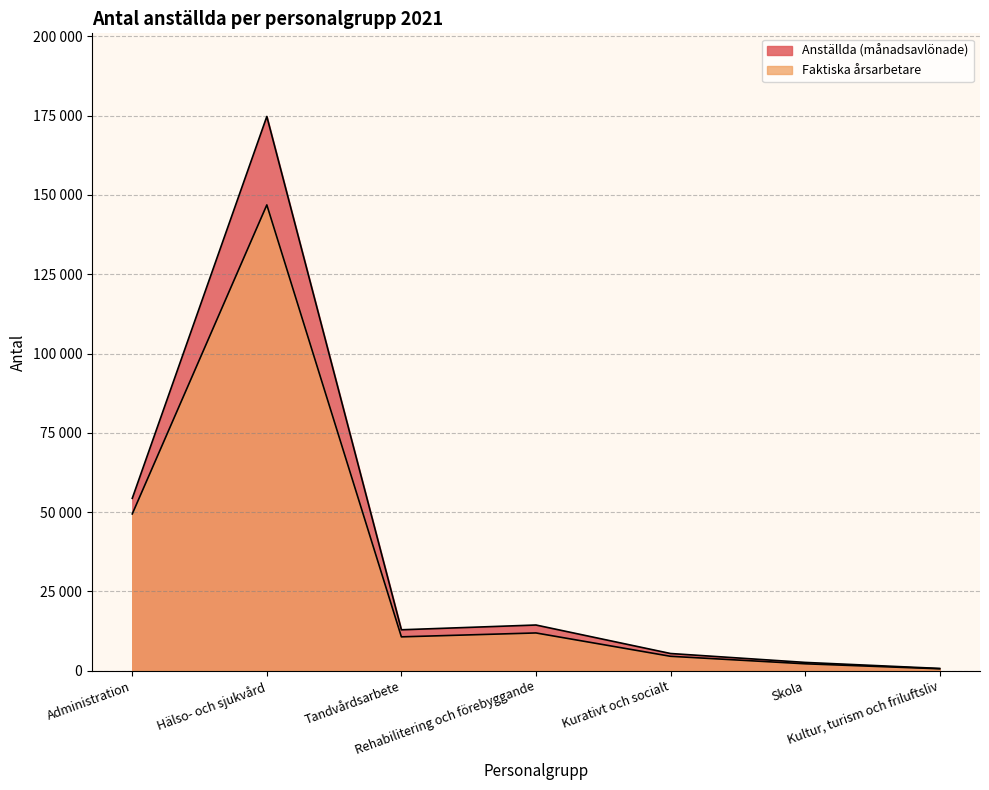

At which category does Faktiska årsarbetare reach its first local peak?

Hälso- och sjukvård